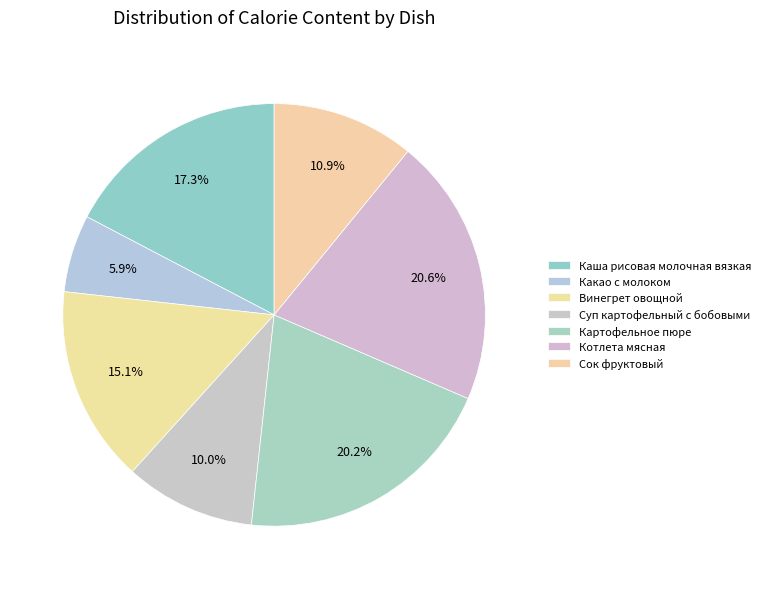

Rank the categories by value from highest to lowest.

Котлета мясная, Картофельное пюре, Каша рисовая молочная вязкая, Винегрет овощной, Сок фруктовый, Суп картофельный с бобовыми, Какао с молоком